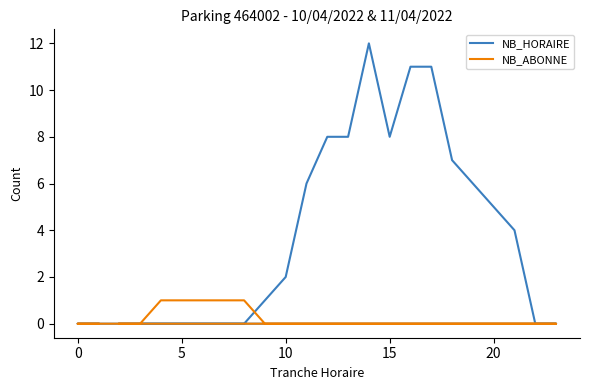

Is this an area chart (filled region under the line)?

No